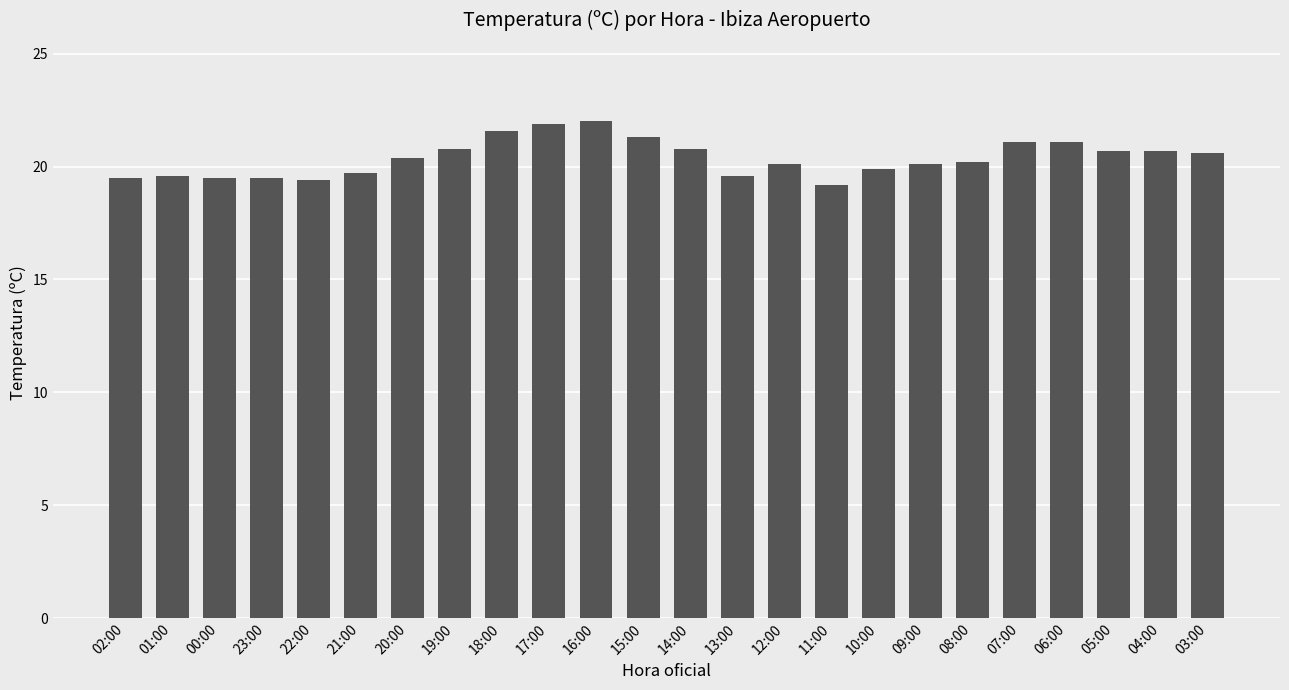

What is the label of the 24th bar from the left?

03:00